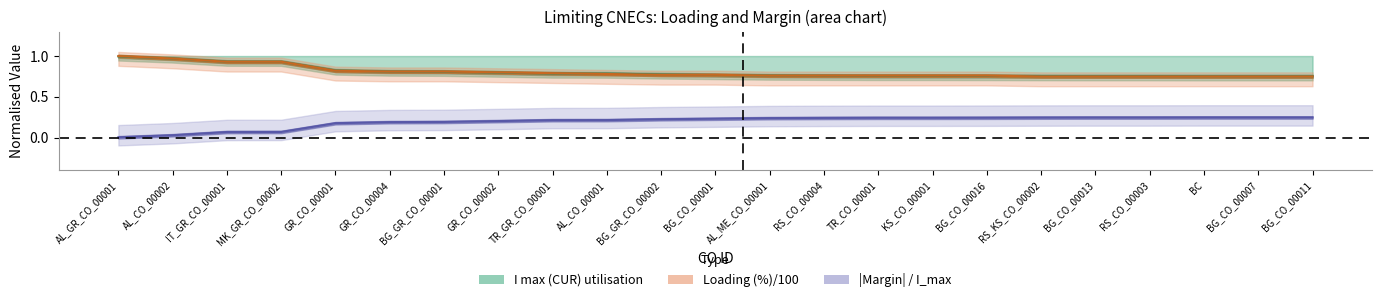

What is the total value across all series at TR_CO_00001?

1.8